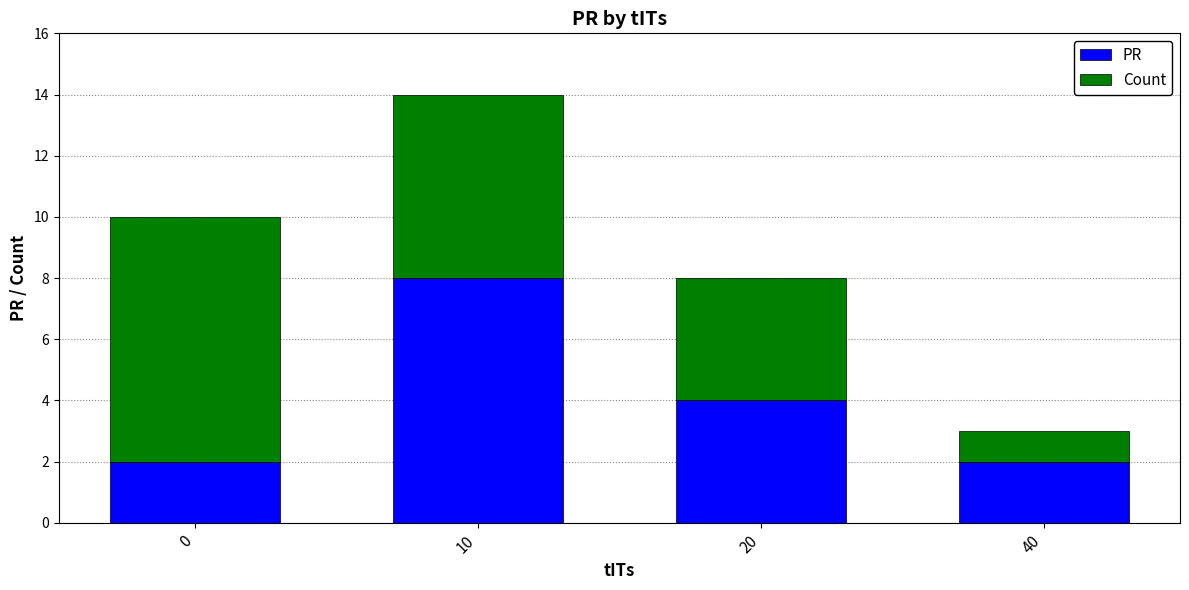

At which category is the sum across all series the highest?

10